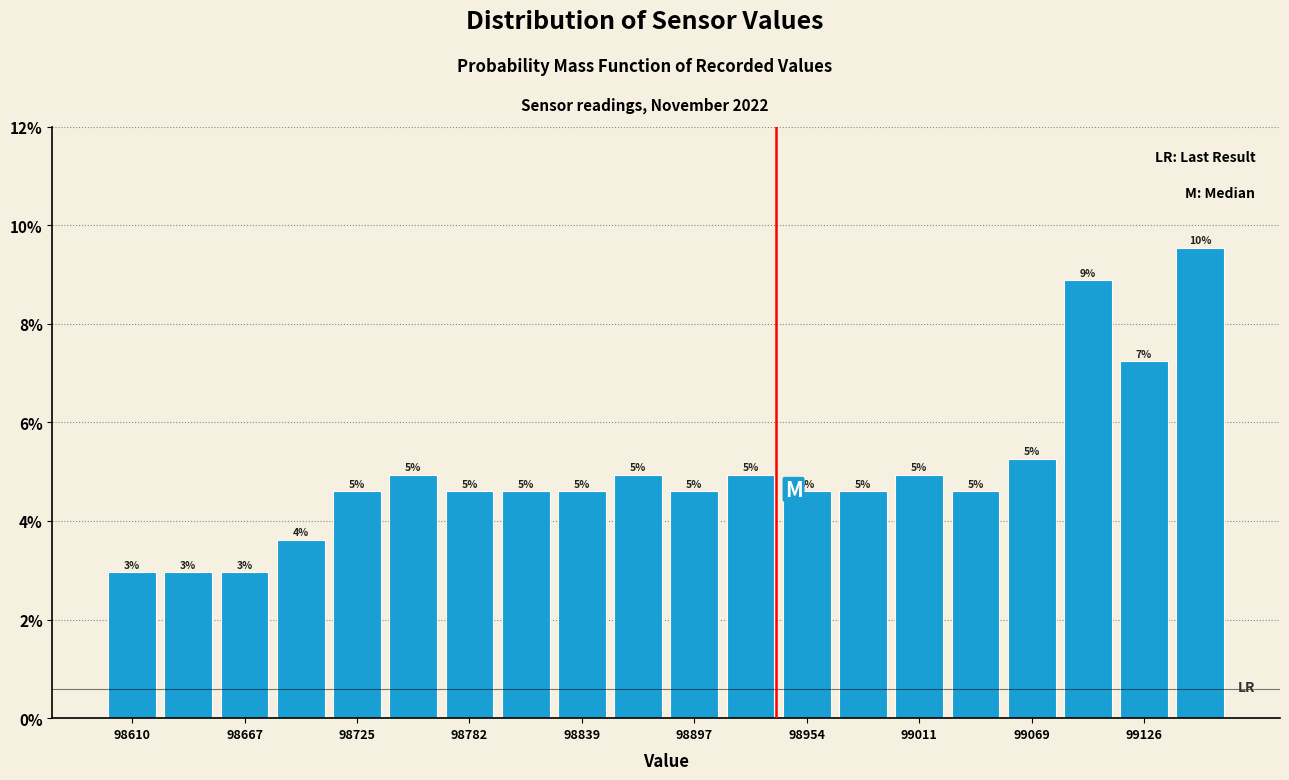

Around what value on the x-axis is the tallest bar? Give the approximate position of its centre, as read against the axis.

99160